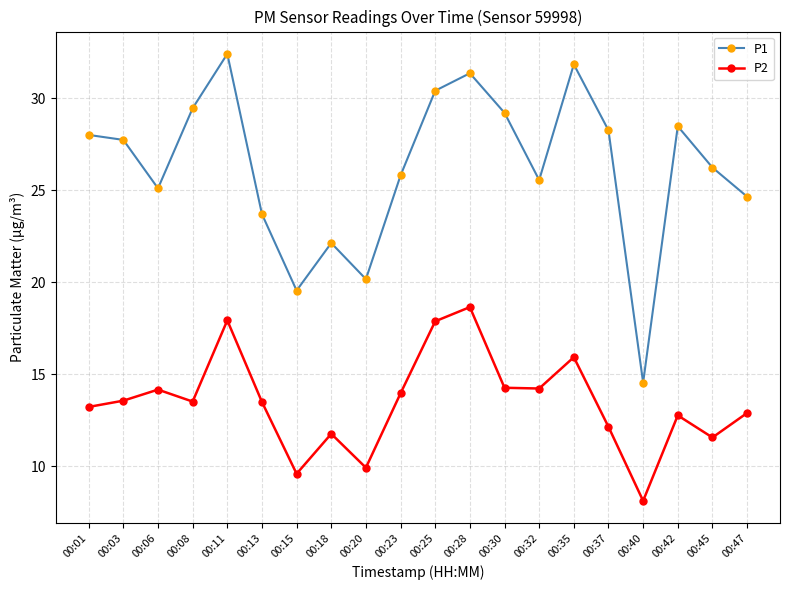

Does the chart display data point markers on the line(s)?

Yes